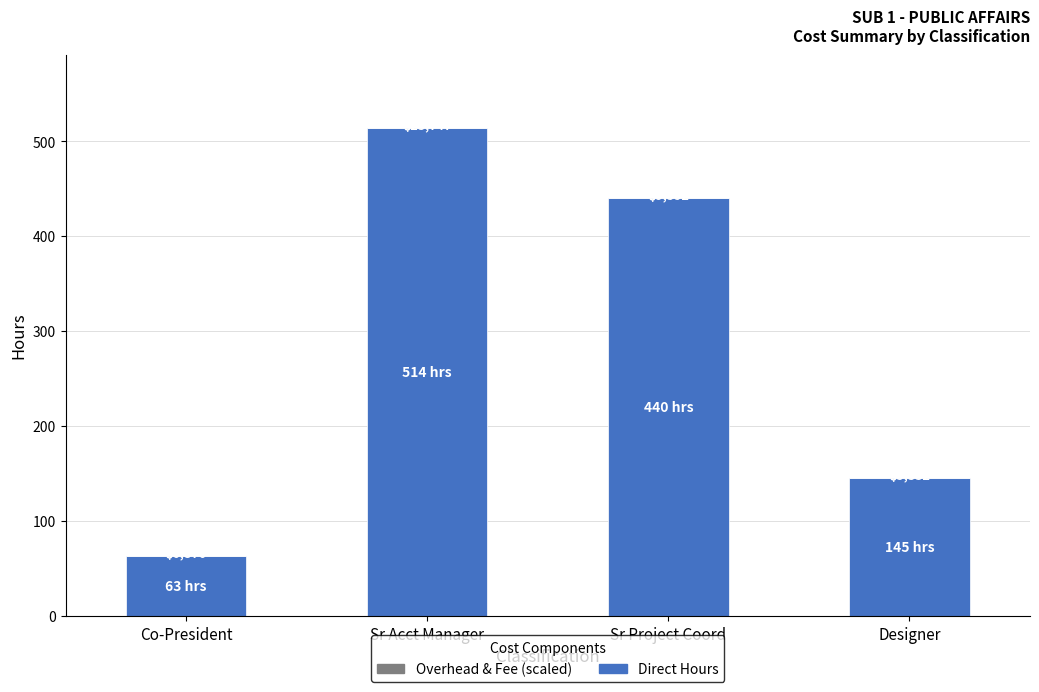

Rank the series by their maximum value, from highest to lowest.

Direct Hours, Overhead & Fee (scaled)